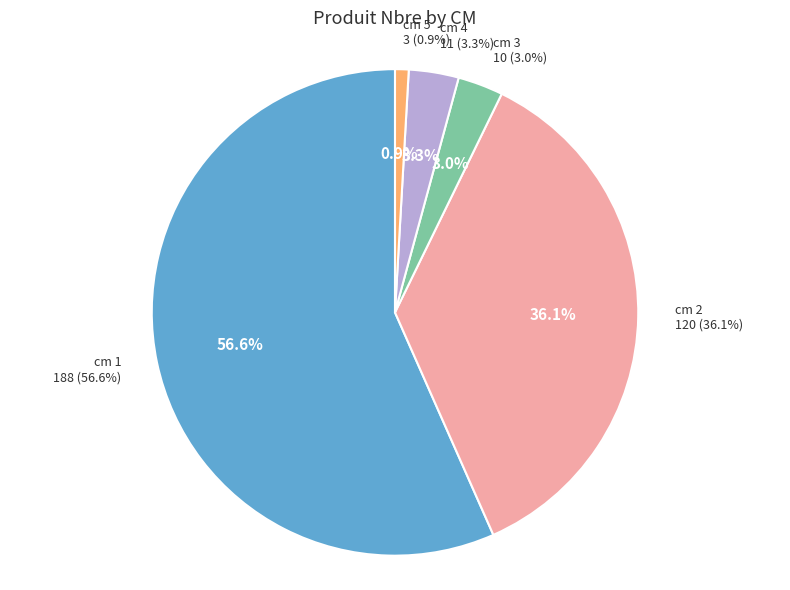

Is it true that 5 is 1% of the pie?

True